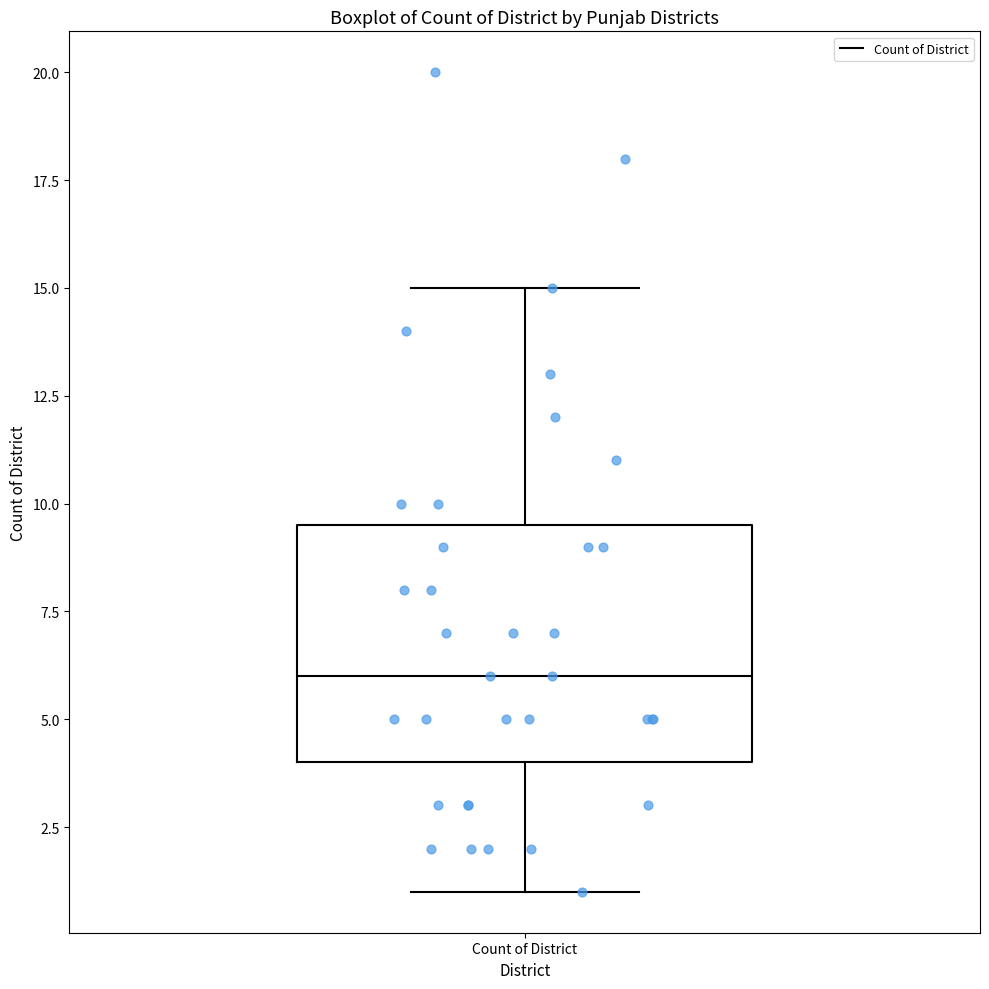

Where does the lower whisker of the box for Count of District end on the y-axis? The values are not printed on the chart, so give them approximately, as read against the axis.

1.0